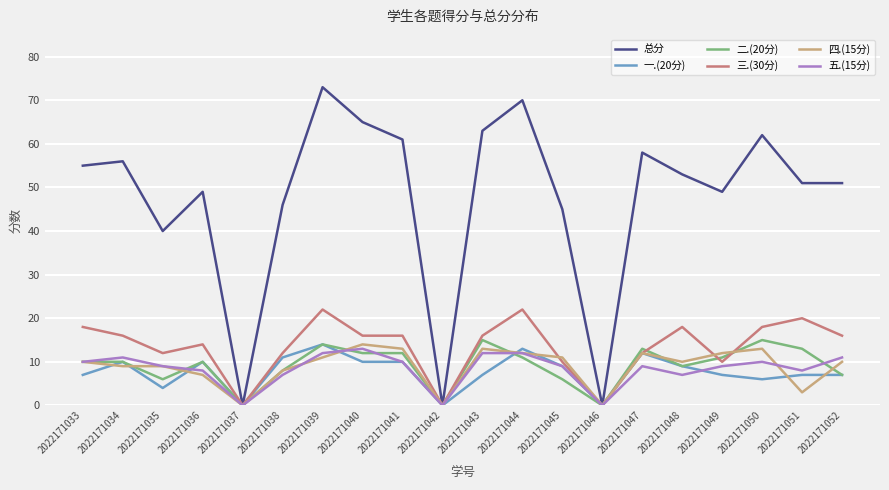

What is the maximum value for 三.(30分)?

22